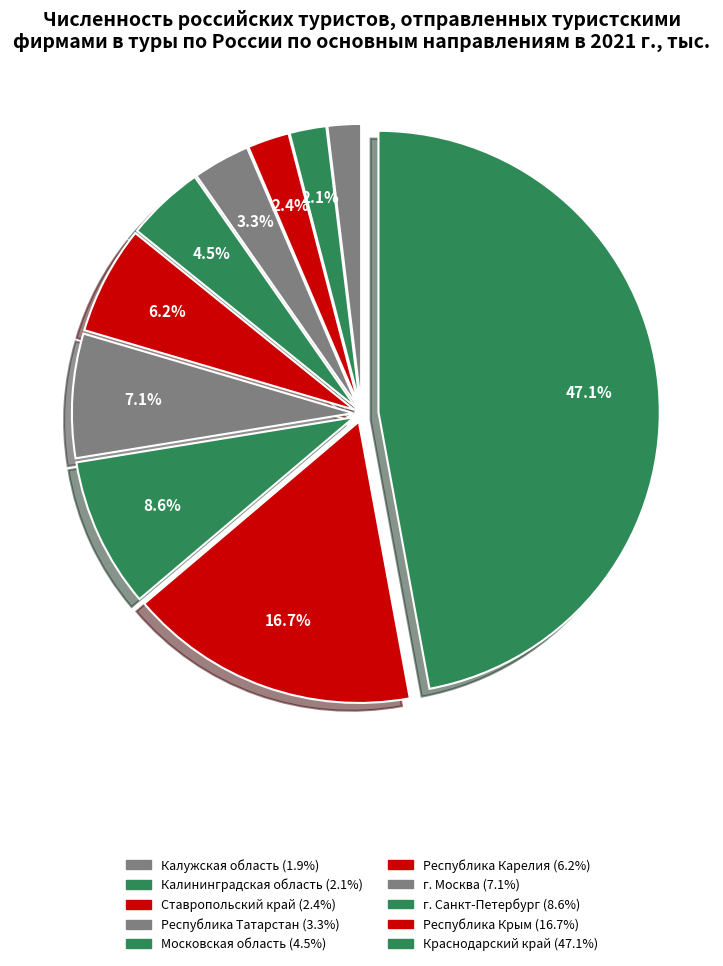

To the nearest percent, what is the combined percentage of Калужская область and Республика Карелия?

8%